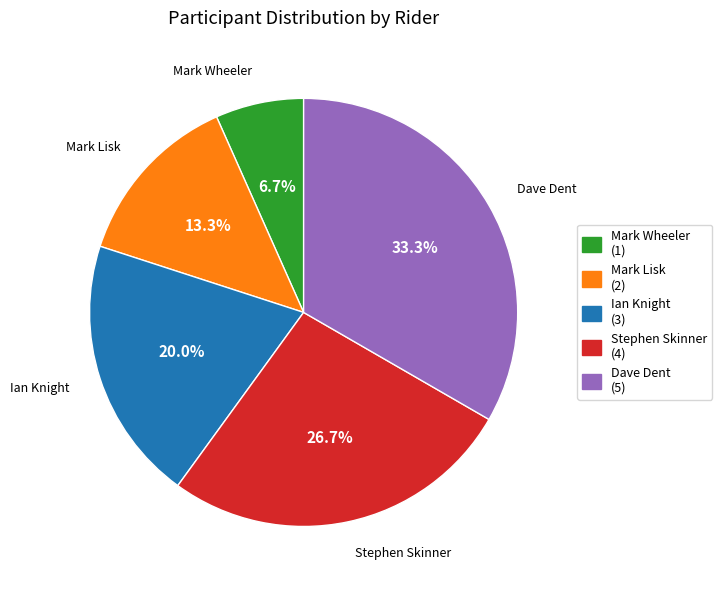

Combined, what portion of the pie is Dave Dent and Ian Knight?

53.3%